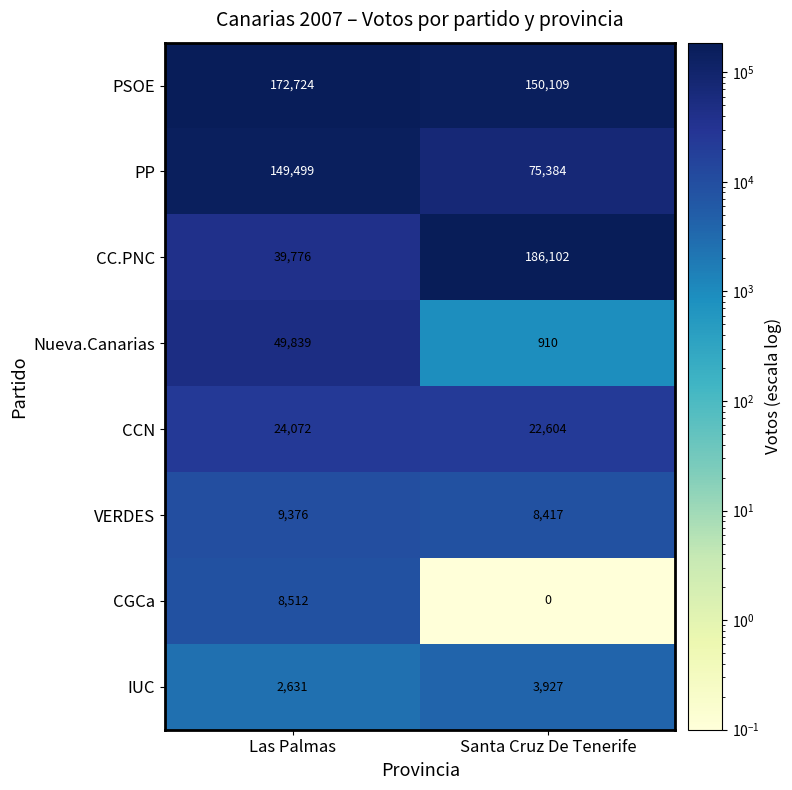

What is the approximate value of CC.PNC at Las Palmas?

39776